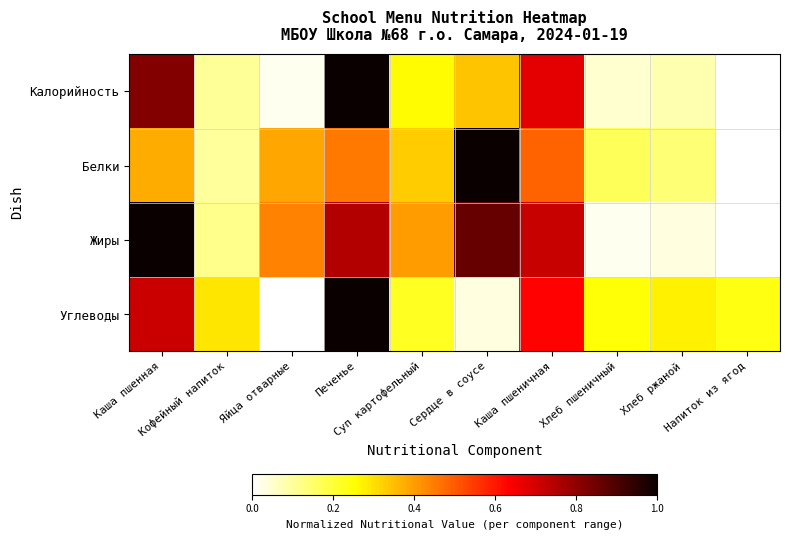

Which series has the largest total across all categories?

Жиры